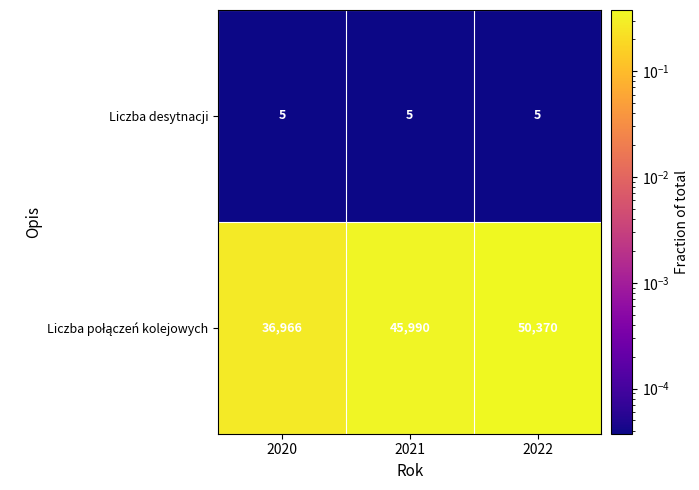

What is the highest value of the Liczba desytnacji series?

5